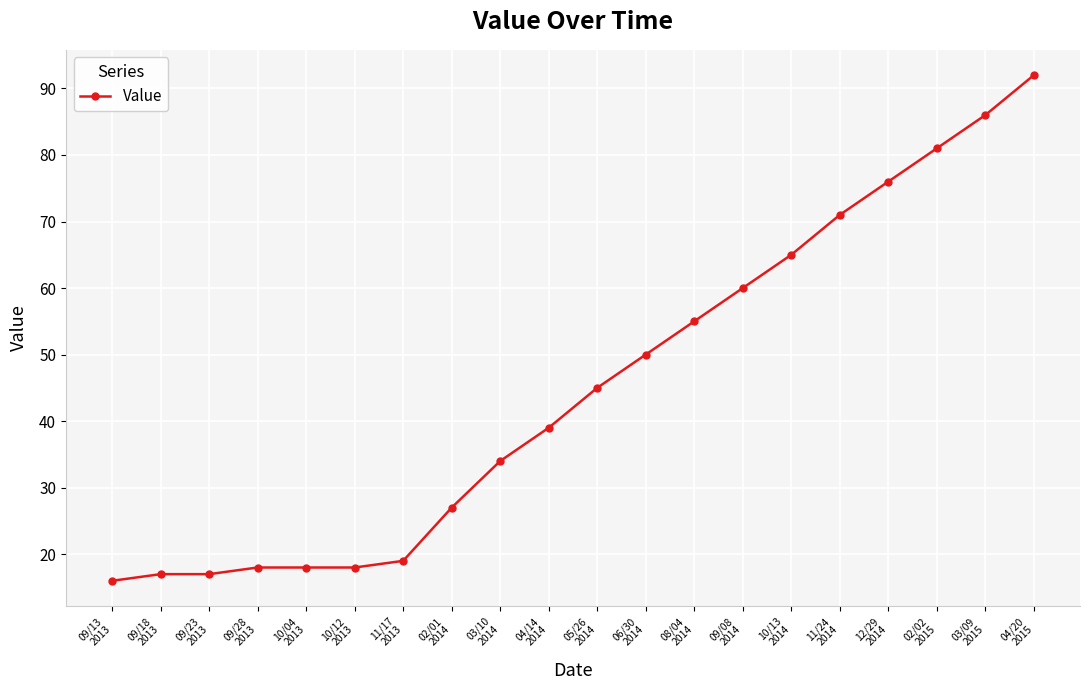

Which category has the highest value across all series?

04/20
2015